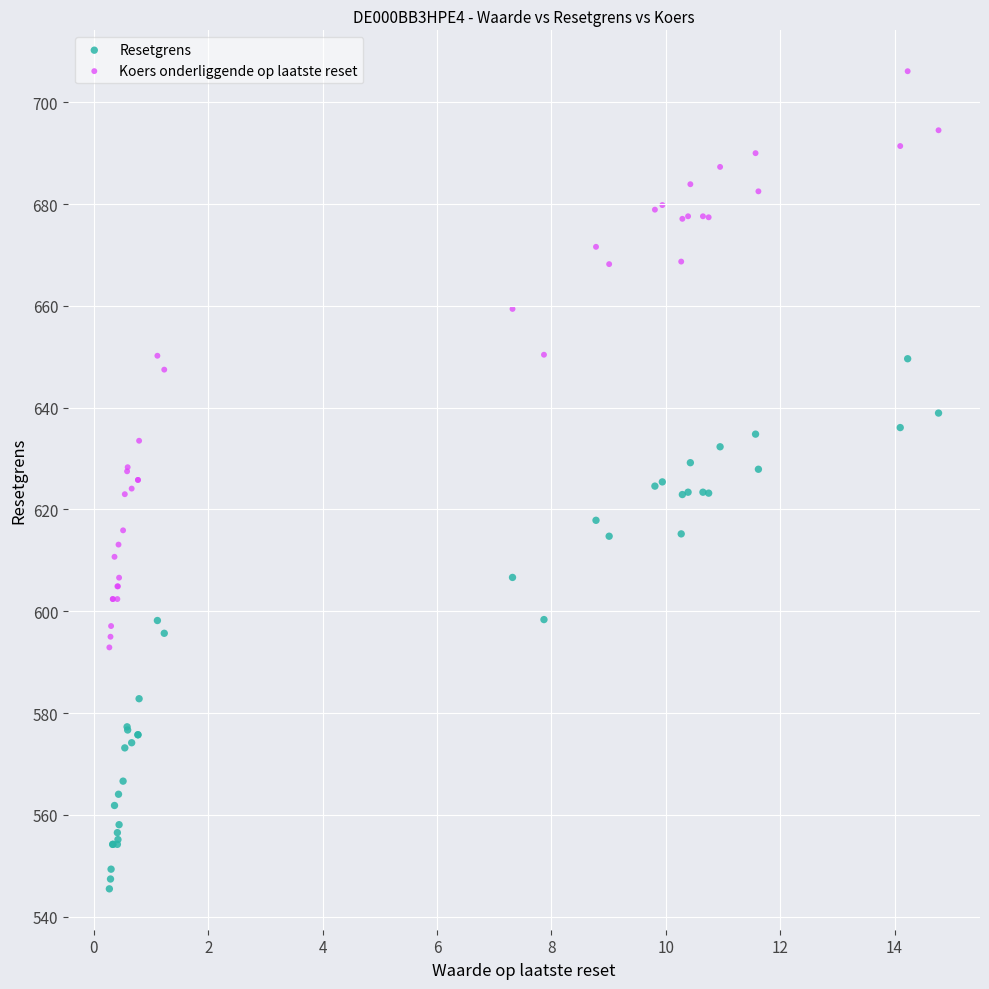

Which series has the largest Y range (max minus min)?

Koers onderliggende op laatste reset